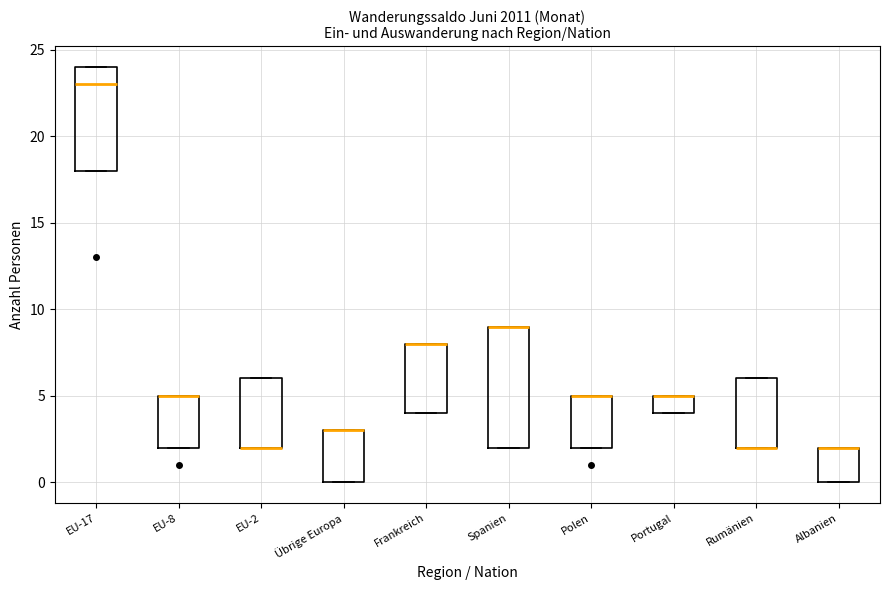

Reading left to right, read every box against the y-axis: the position of its median line, the range the box covers, and the ends of its whiskers. The values are not printed on the chart, so give them approximately, as read against the axis.

EU-17: median 23, box 18 to 24, whiskers 18 to 24
EU-8: median 5 (drawn on the box's upper edge), box 2 to 5, whiskers 2 to 5
EU-2: median 2 (drawn on the box's lower edge), box 2 to 6, whiskers 2 to 6
Übrige Europa: median 3 (drawn on the box's upper edge), box 0 to 3, whiskers 0 to 3
Frankreich: median 8 (drawn on the box's upper edge), box 4 to 8, whiskers 4 to 8
Spanien: median 9 (drawn on the box's upper edge), box 2 to 9, whiskers 2 to 9
Polen: median 5 (drawn on the box's upper edge), box 2 to 5, whiskers 2 to 5
Portugal: median 5 (drawn on the box's upper edge), box 4 to 5, whiskers 4 to 5
Rumänien: median 2 (drawn on the box's lower edge), box 2 to 6, whiskers 2 to 6
Albanien: median 2 (drawn on the box's upper edge), box 0 to 2, whiskers 0 to 2